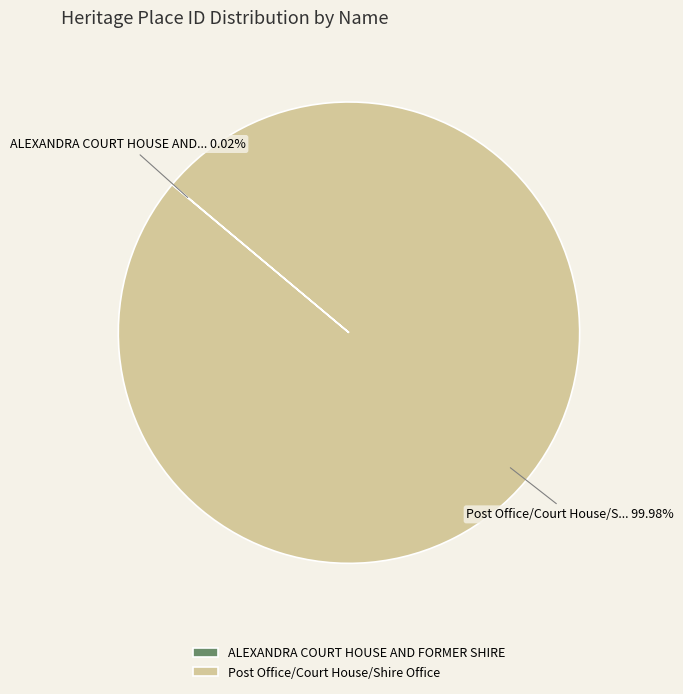

Which category has the biggest portion of the pie?

Post Office/Court House/Shire Office